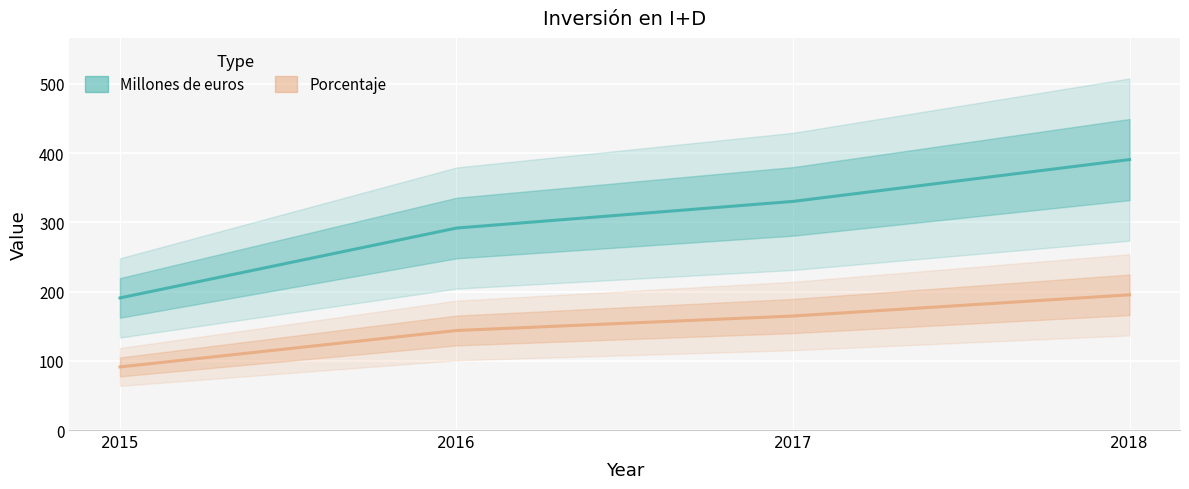

The value of Millones de euros at 2015 is 190.8. True or false?

True